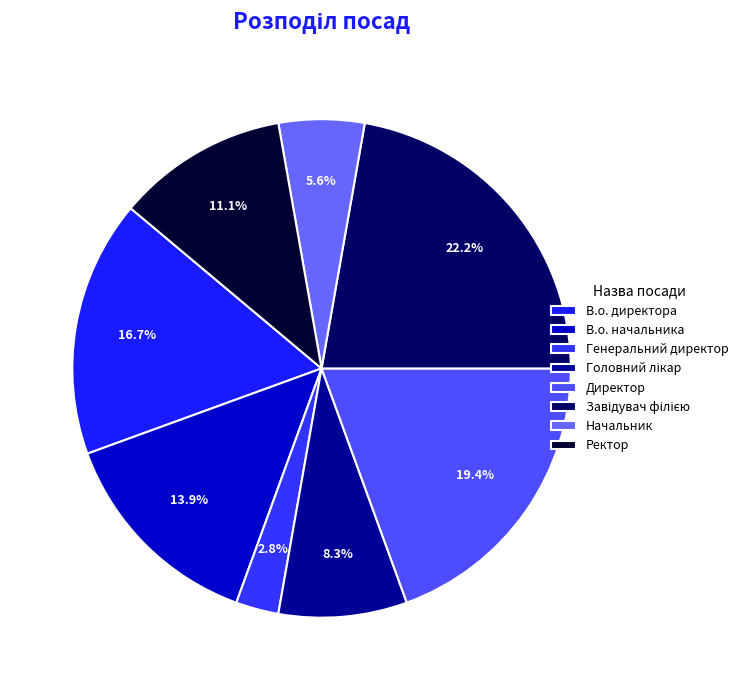

What percentage do Директор and Генеральний директор together represent?

22.2%